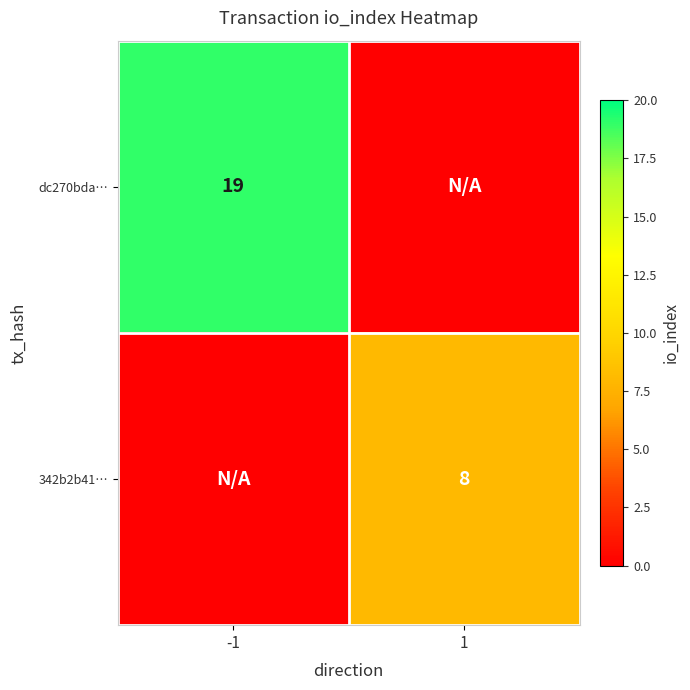

The value of dc270bda… at -1 is 6. True or false?

False